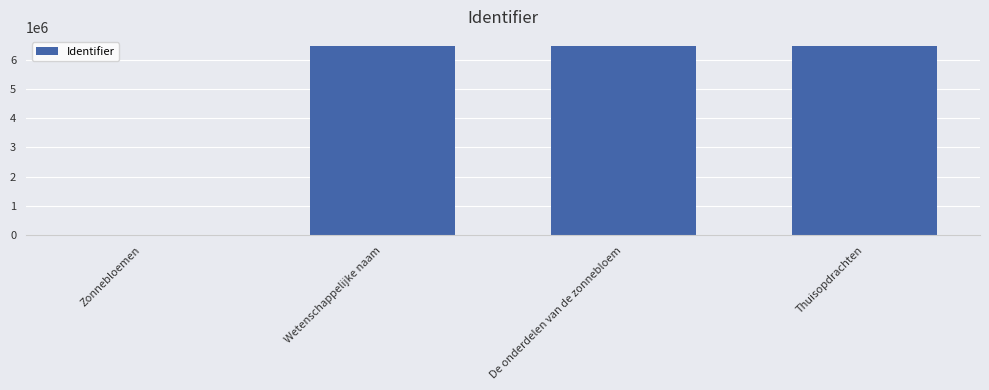

What is the greatest value displayed?

6454780